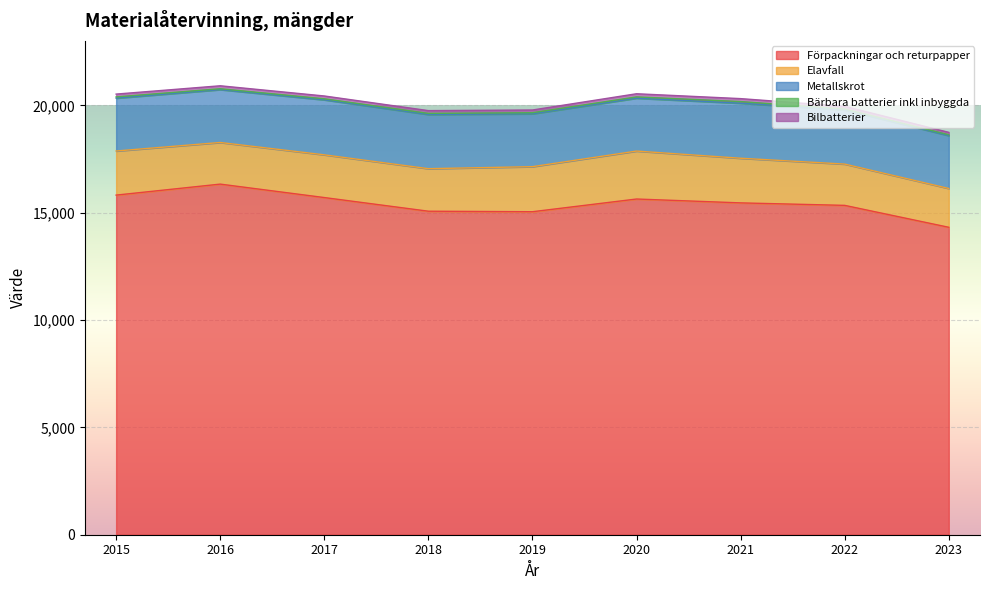

True or false: Metallskrot and Bilbatterier cross at least once.

False